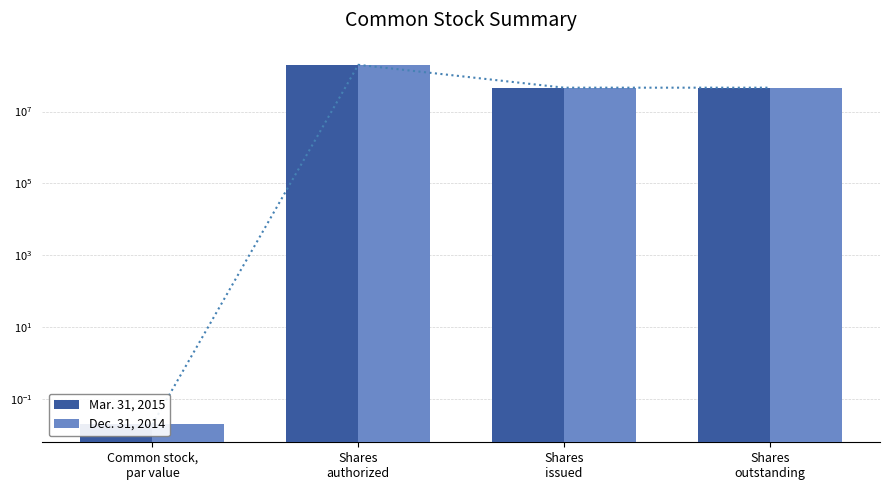

The value of Dec. 31, 2014 at Shares
authorized is 131645083.7. True or false?

False